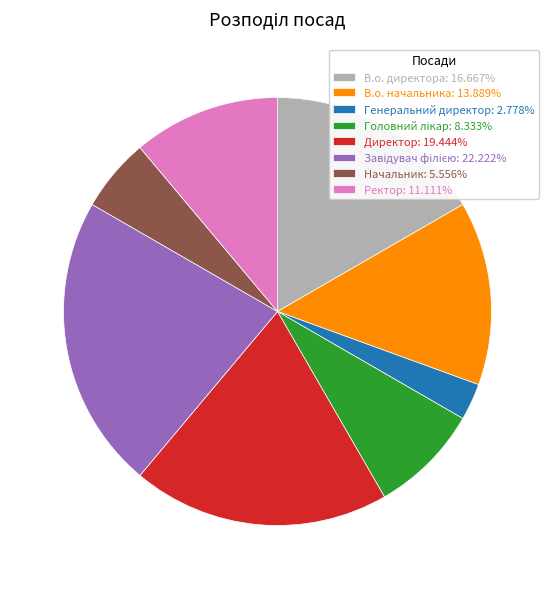

Do Генеральний директор: 2.778% and В.о. директора: 16.667% together represent more than half of the pie?

No